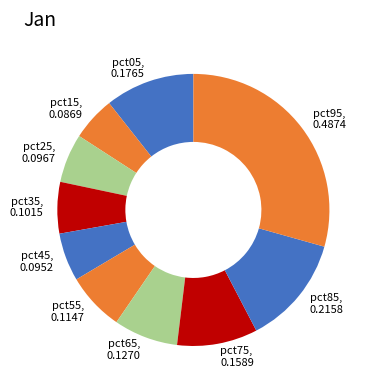

Do pct05 and pct25 together represent more than half of the pie?

No